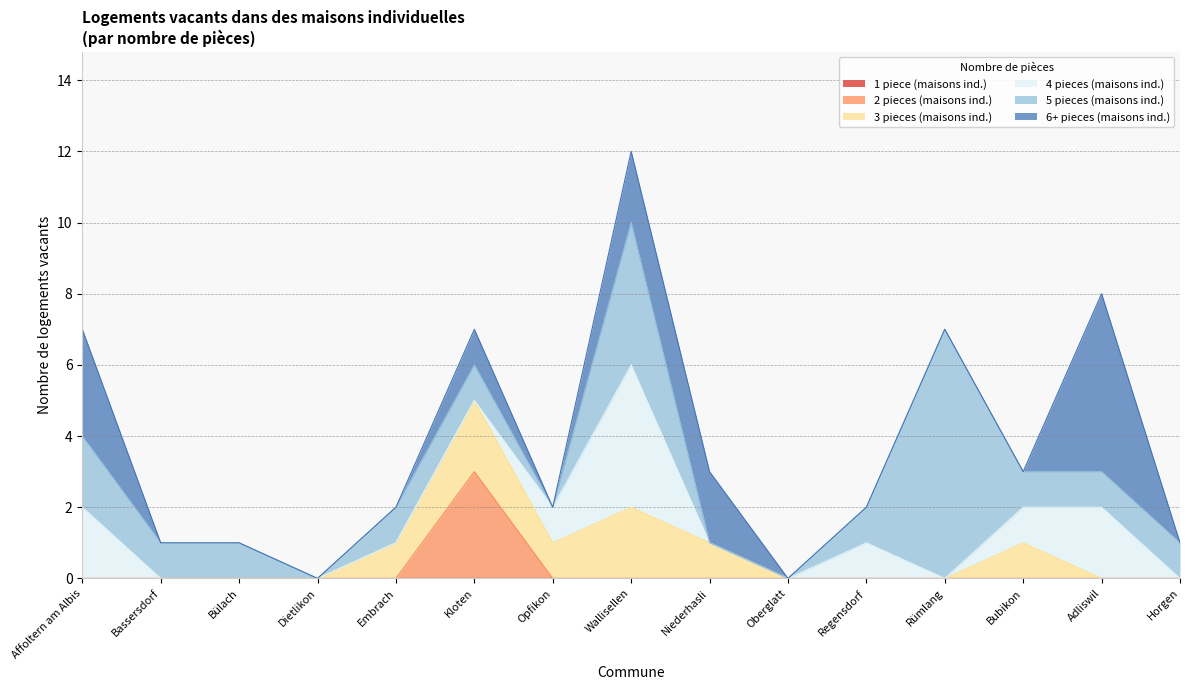

How many 4 pieces (maisons ind.) values are between 0 and 1?

12